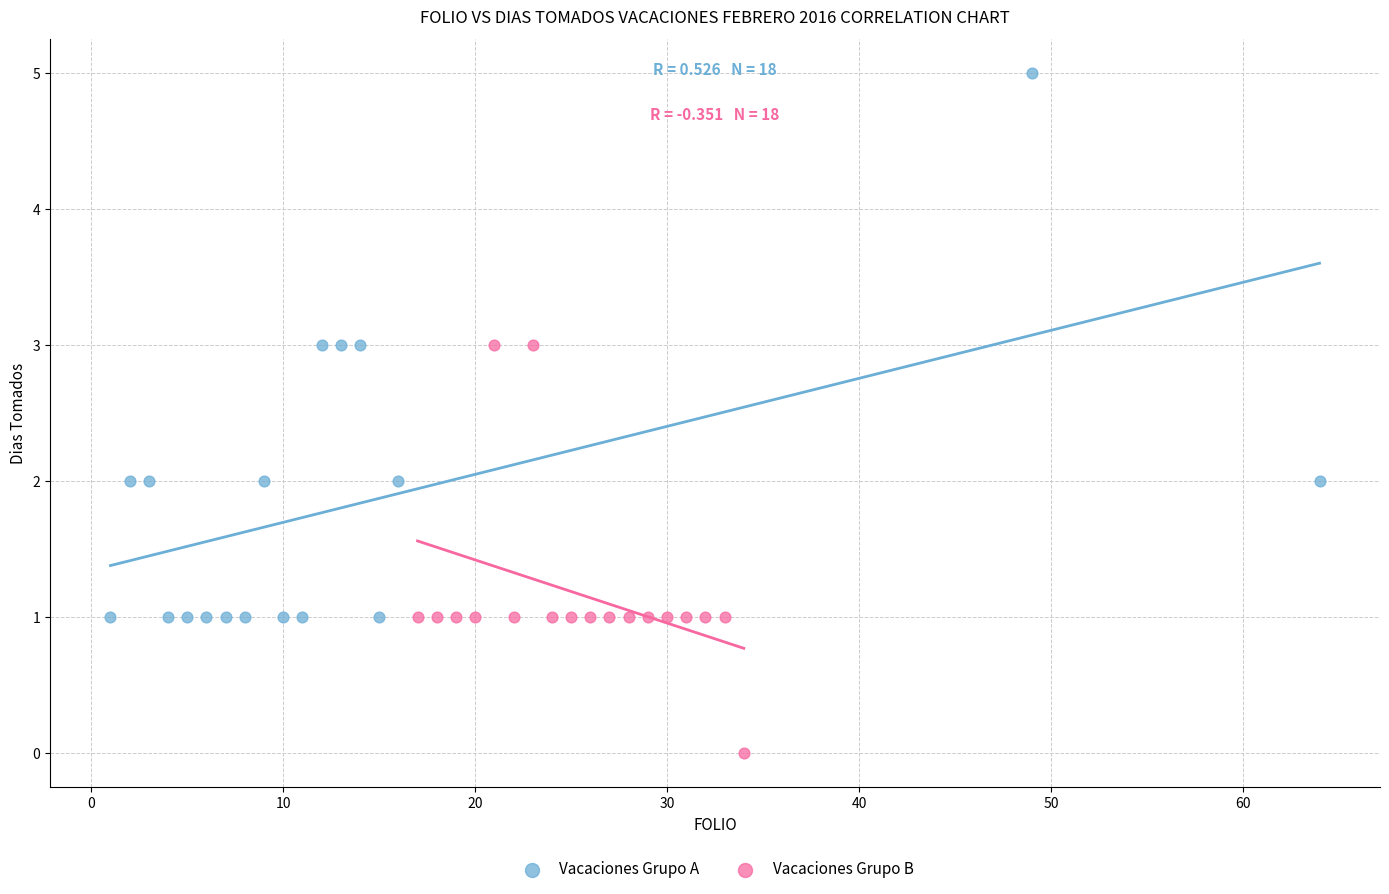

Which series reaches the maximum Y coordinate?

Vacaciones Grupo A